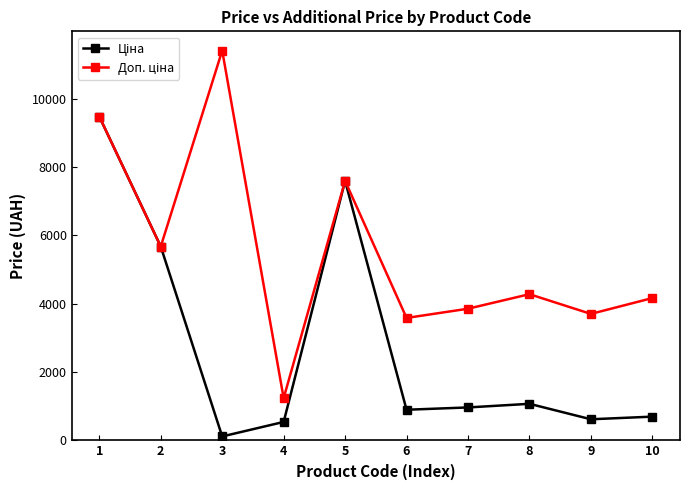

What is the total value across all series at 10?

4859.8